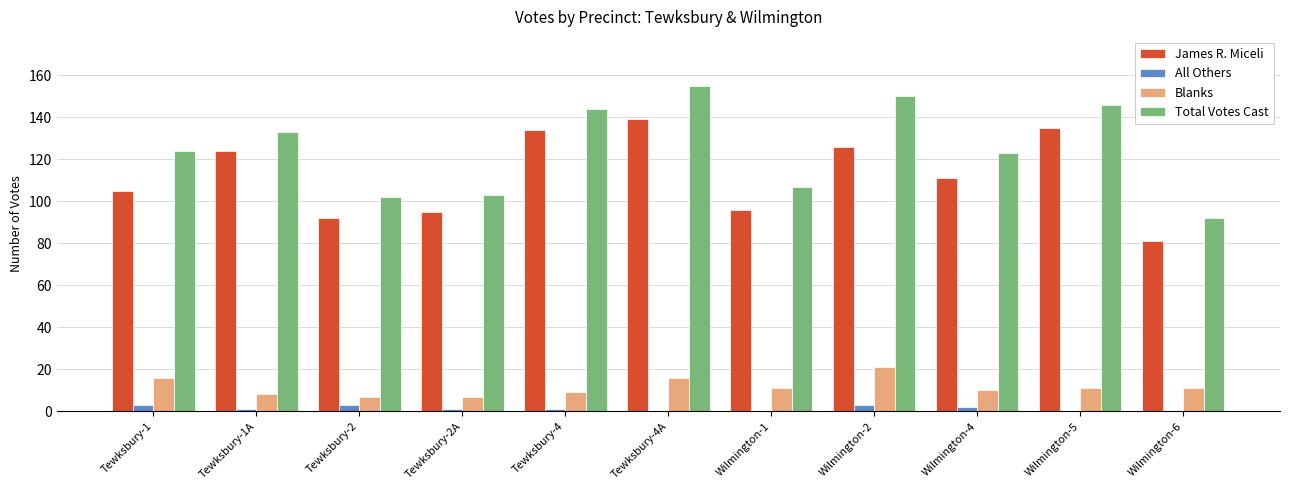

Reading left to right, what are all the values shown in this chart?

James R. Miceli: Tewksbury-1=105	Tewksbury-1A=124	Tewksbury-2=92	Tewksbury-2A=95	Tewksbury-4=134	Tewksbury-4A=139	Wilmington-1=96	Wilmington-2=126	Wilmington-4=111	Wilmington-5=135	Wilmington-6=81
All Others: Tewksbury-1=3	Tewksbury-1A=1	Tewksbury-2=3	Tewksbury-2A=1	Tewksbury-4=1	Tewksbury-4A=0	Wilmington-1=0	Wilmington-2=3	Wilmington-4=2	Wilmington-5=0	Wilmington-6=0
Blanks: Tewksbury-1=16	Tewksbury-1A=8	Tewksbury-2=7	Tewksbury-2A=7	Tewksbury-4=9	Tewksbury-4A=16	Wilmington-1=11	Wilmington-2=21	Wilmington-4=10	Wilmington-5=11	Wilmington-6=11
Total Votes Cast: Tewksbury-1=124	Tewksbury-1A=133	Tewksbury-2=102	Tewksbury-2A=103	Tewksbury-4=144	Tewksbury-4A=155	Wilmington-1=107	Wilmington-2=150	Wilmington-4=123	Wilmington-5=146	Wilmington-6=92